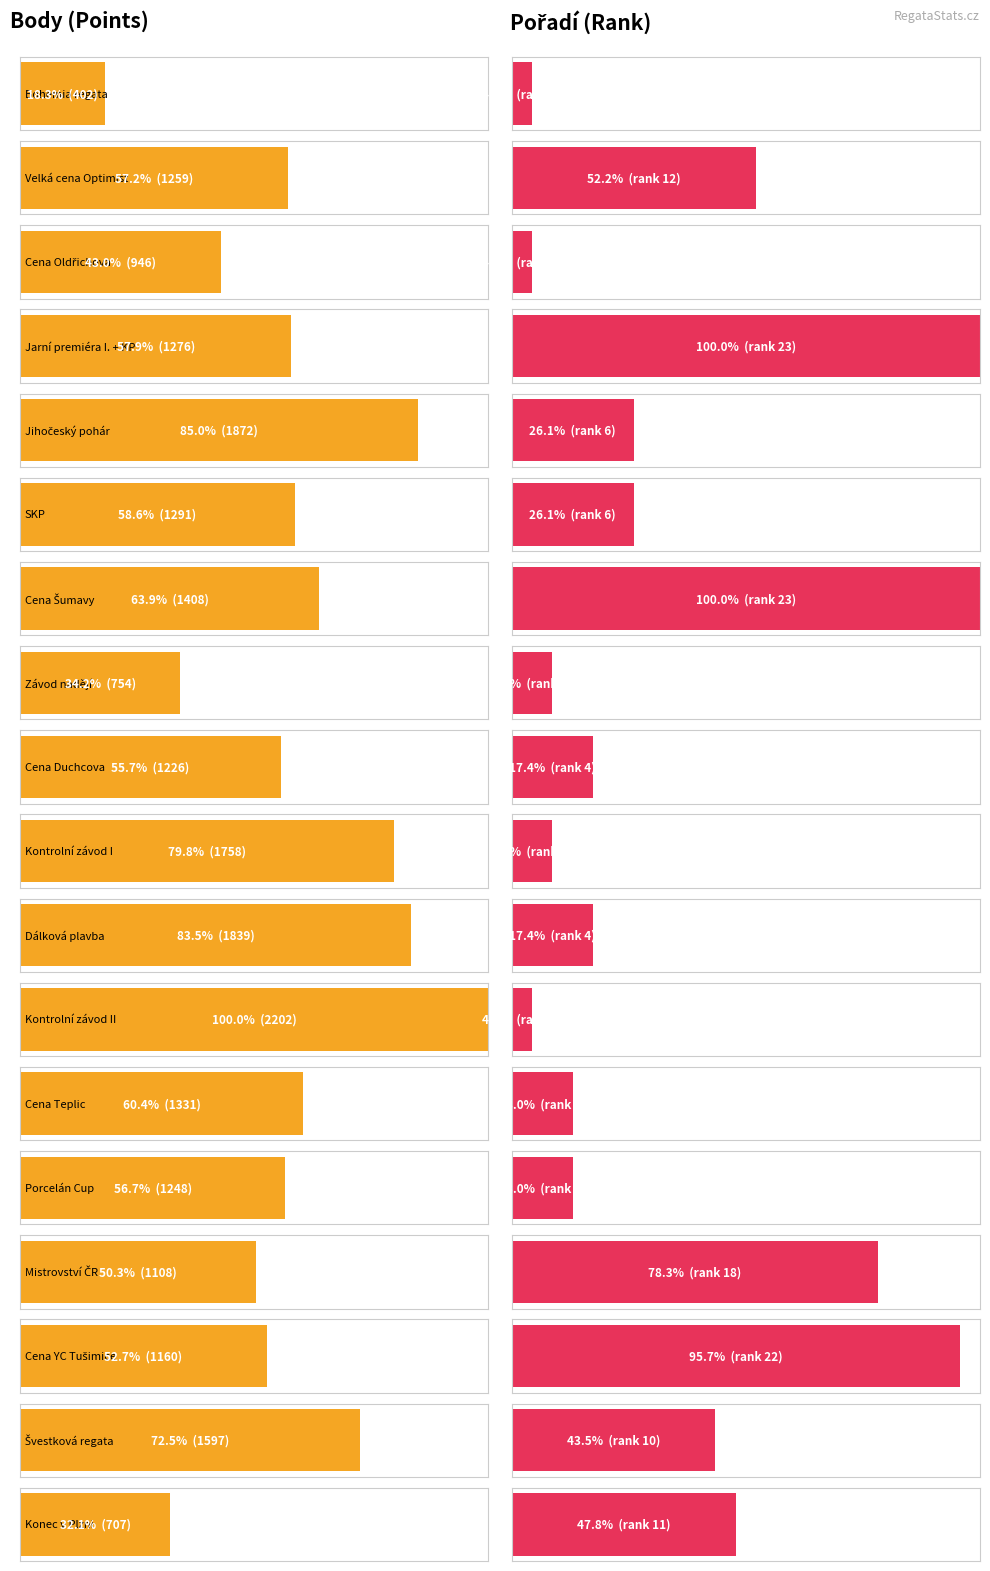

Is the value of Pořadí at Cena Oldřichova greater than the value of Body at Cena Šumavy?

No